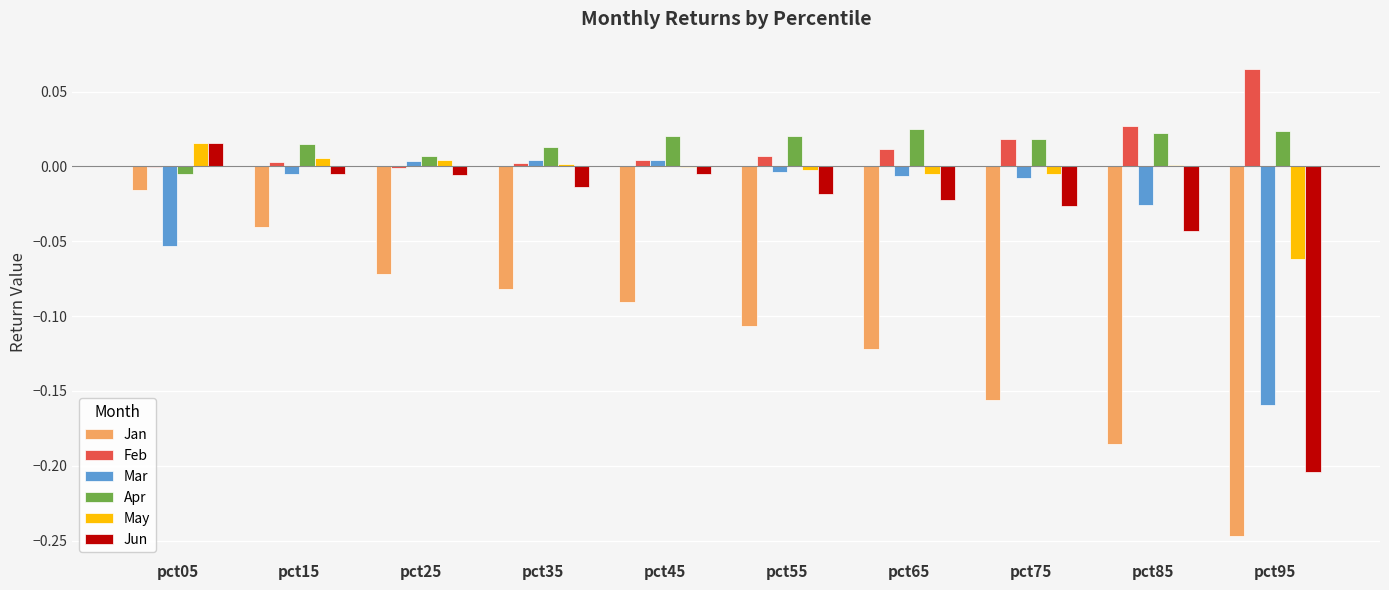

True or false: Feb has a value of 0.0 at pct15.

True